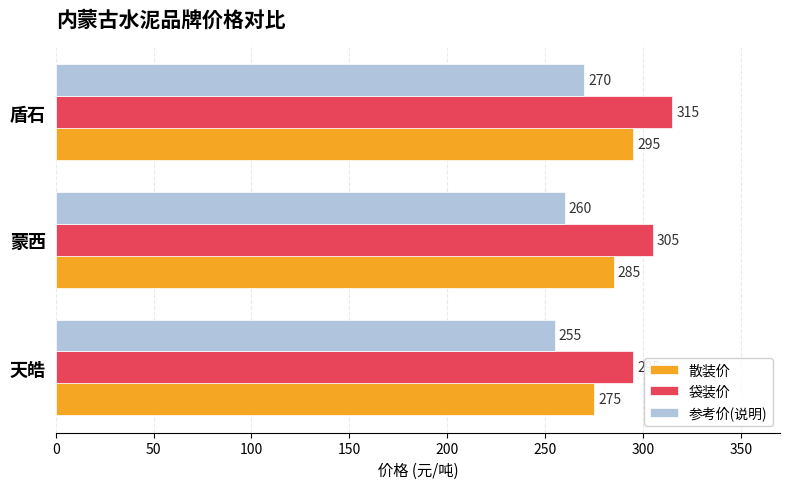

Read the 散装价 value at 天皓, to the nearest 5.

275